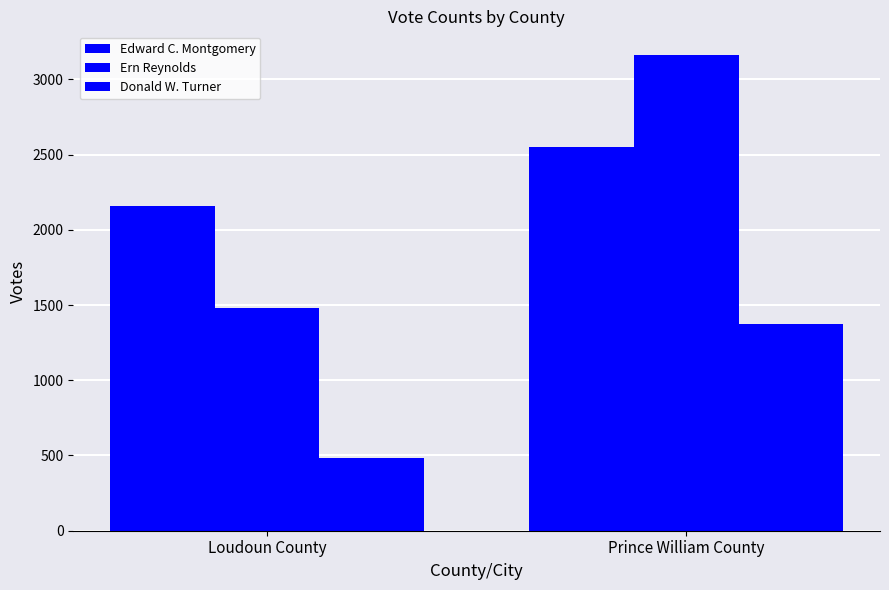

At which label is Donald W. Turner closest to 930?

Loudoun County